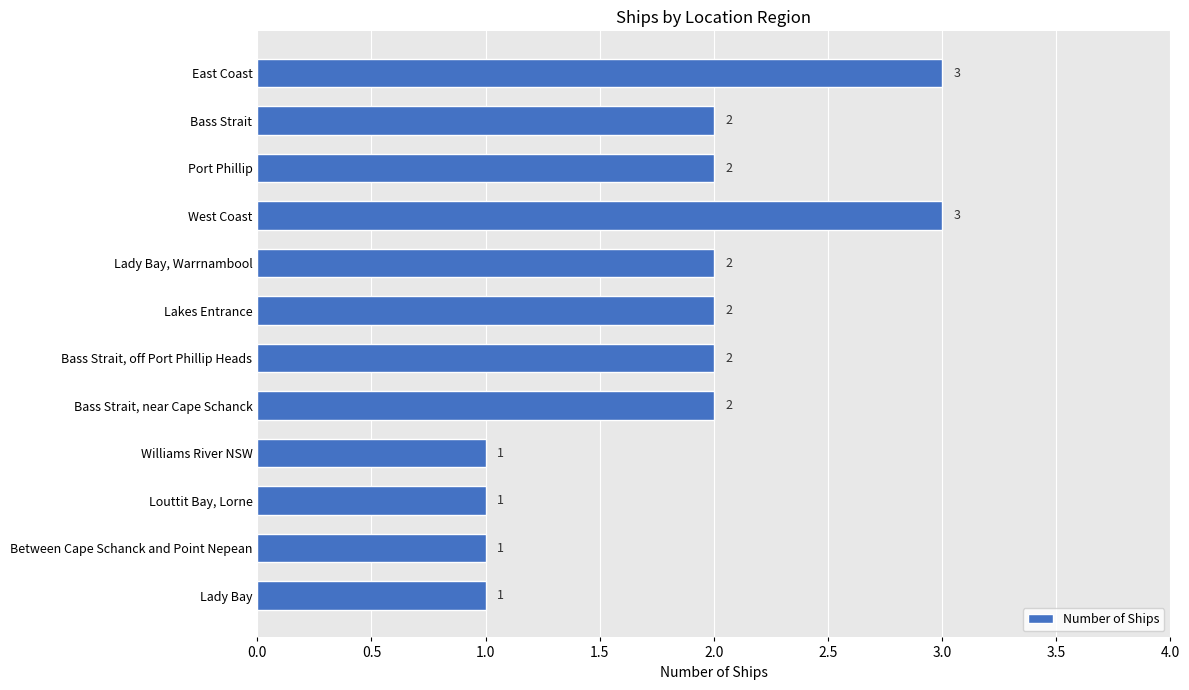

How many values are below 2?

4